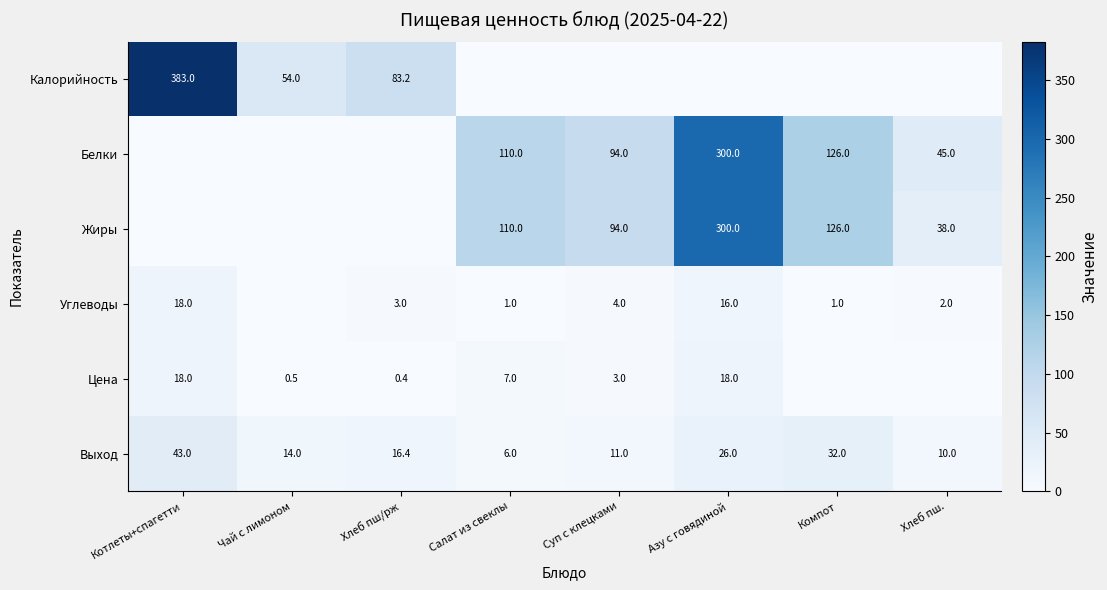

What is the difference between the maximum and minimum values in the Выход series?

37.0